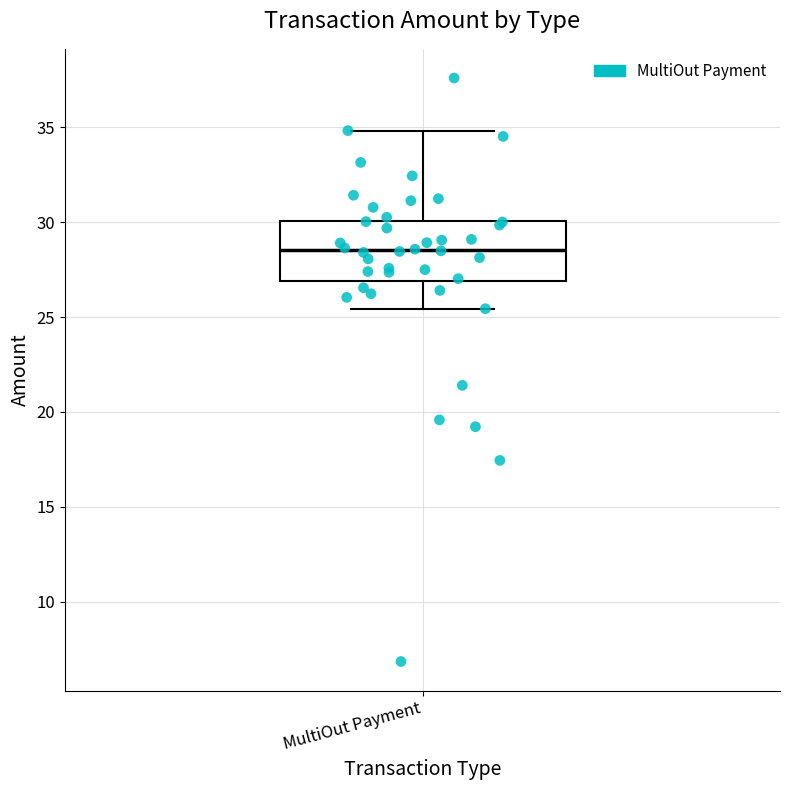

Transcribe this box plot: give where the median line is, the range the box spans, and where the two whiskers end, as read against the y-axis. The values are not printed on the chart, so give them approximately, as read against the axis.

median 28.5, box 27.0 to 30.0, whiskers 25.5 to 35.0